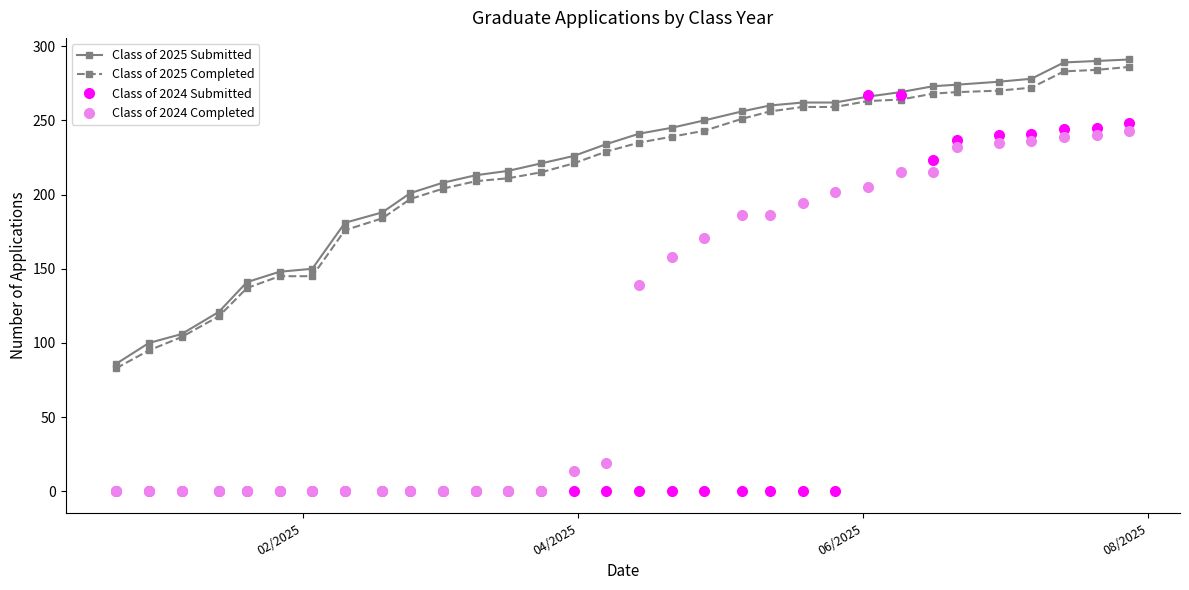

What is the sum of all Class of 2024 Submitted values?

2212